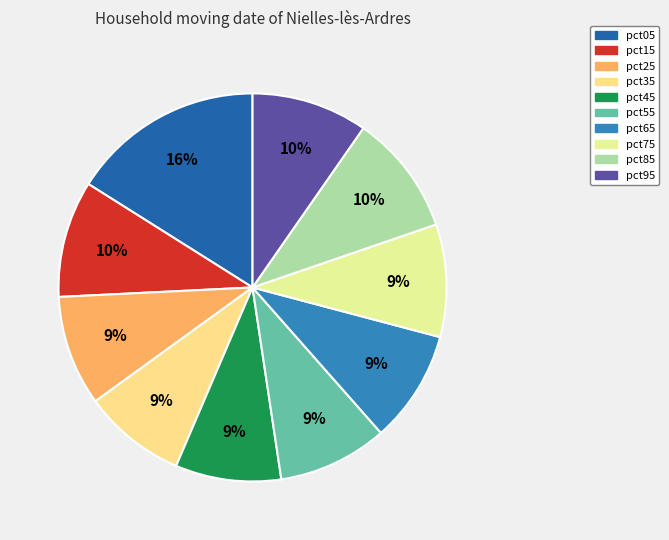

Is it true that pct55 is 2% of the pie?

False